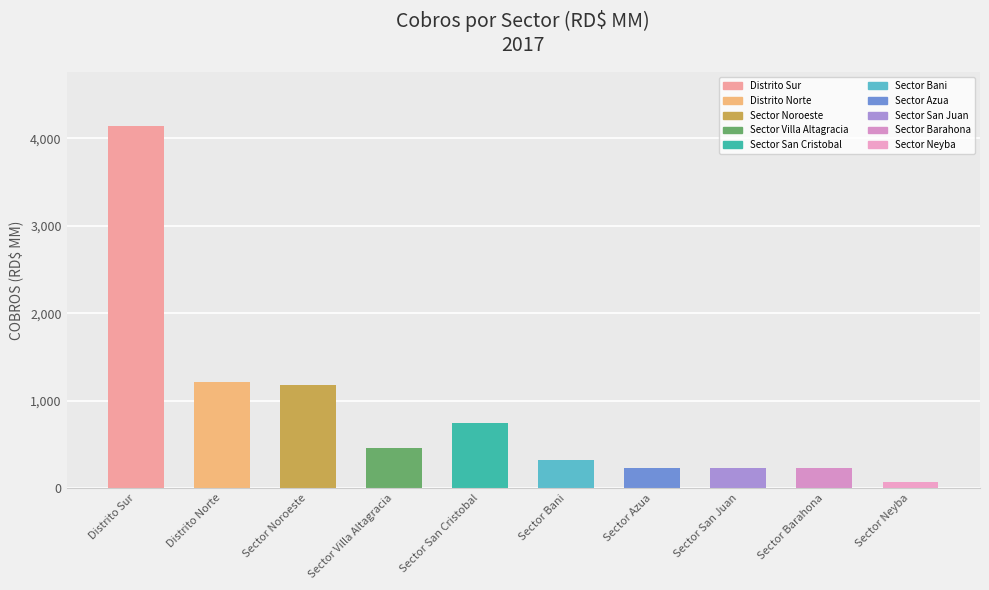

Approximately how many times larger is the value at Sector San Juan compared to Sector Barahona?

1.0